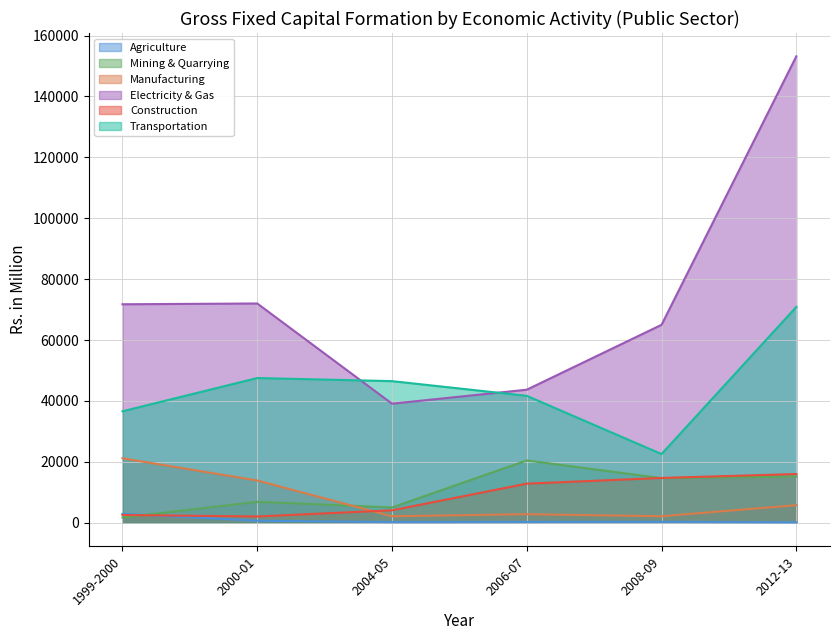

Is the value of Electricity & Gas at 2006-07 greater than the value of Manufacturing at 2012-13?

Yes